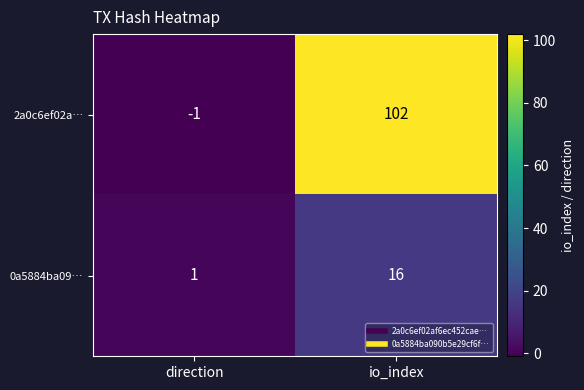

Reading left to right, transcribe all the data shown in this chart.

2a0c6ef02a…: direction=-1	io_index=102
0a5884ba09…: direction=1	io_index=16